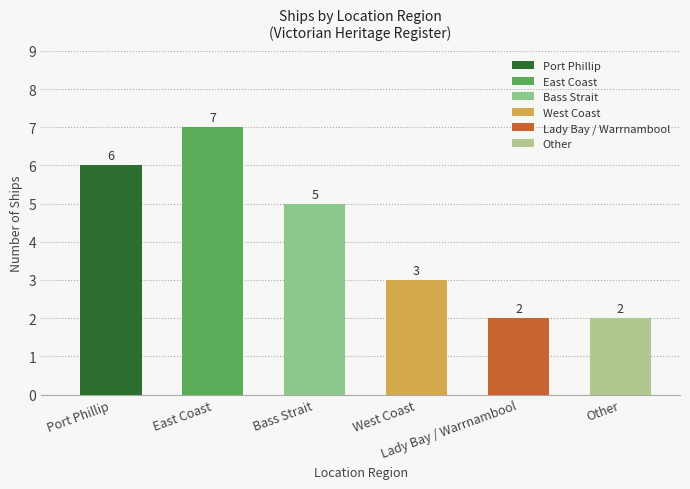

What is the approximate value at East Coast?

7